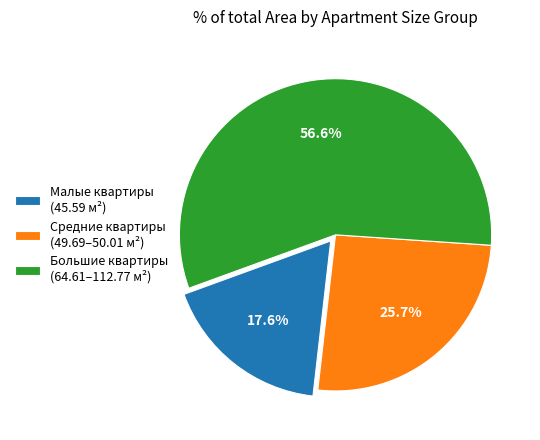

Rank the categories by value from highest to lowest.

Большие квартиры (64.61–112.77 м²), Средние квартиры (49.69–50.01 м²), Малые квартиры (45.59 м²)